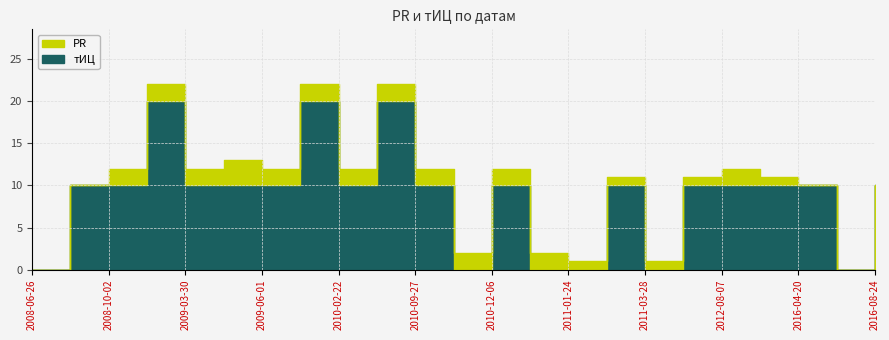

What is the ratio of the value at 2010-02-22 to the value at 2010-09-27?

1.0